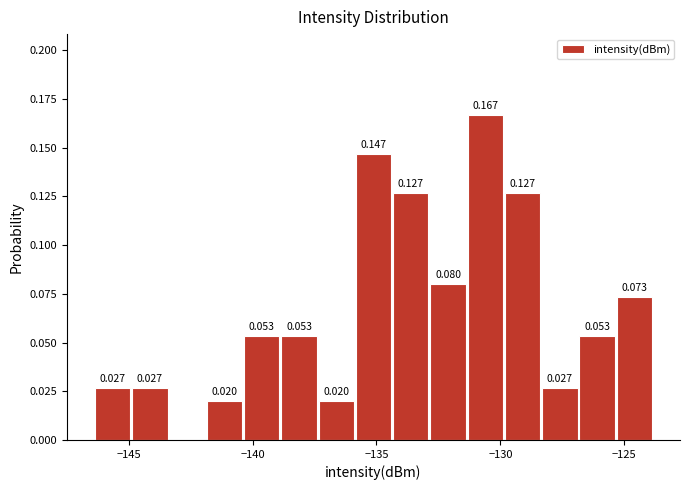

Read against the x-axis, roughly where is the centre of the tallest bar?

-130.5